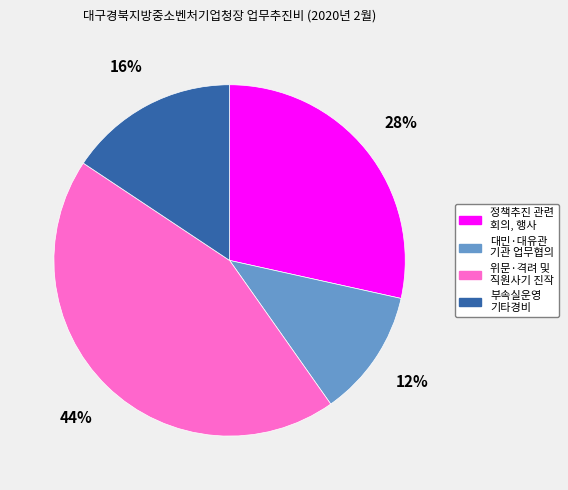

Which slice is the largest?

위문·격려 및 직원사기 진작